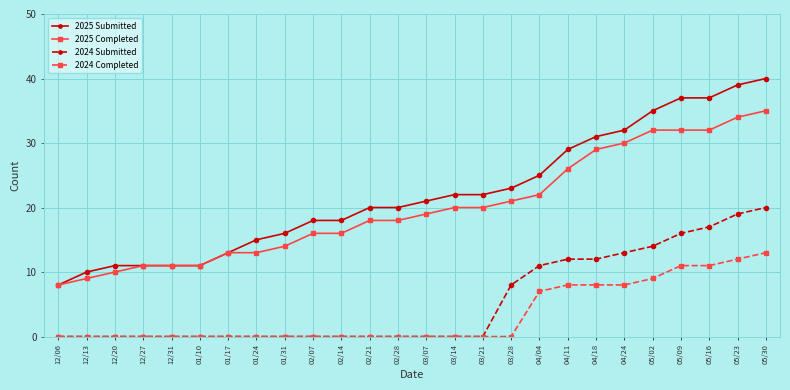

What is the average value of the 2024 Completed series?

3